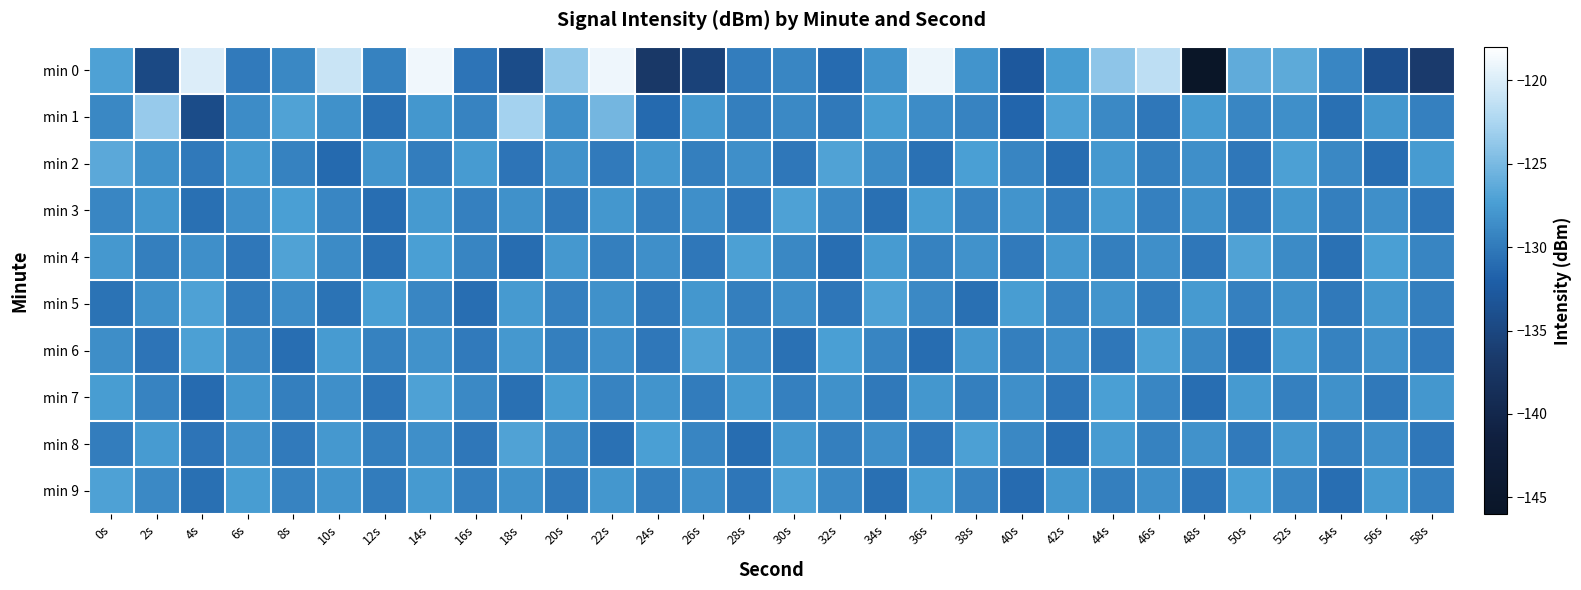

Reading left to right, list all the values displayed in this chart.

min 0: 0s=-127.1	2s=-134.7	4s=-119.9	6s=-130.0	8s=-128.9	10s=-120.9	12s=-129.5	14s=-118.9	16s=-130.4	18s=-134.4	20s=-123.8	22s=-118.9	24s=-137.0	26s=-135.5	28s=-129.7	30s=-129.1	32s=-131.1	34s=-128.1	36s=-119.0	38s=-128.2	40s=-132.8	42s=-127.5	44s=-123.9	46s=-121.6	48s=-146.0	50s=-126.2	52s=-126.4	54s=-129.2	56s=-134.0	58s=-136.6
min 1: 0s=-128.9	2s=-123.5	4s=-134.3	6s=-128.7	8s=-127.0	10s=-128.3	12s=-130.7	14s=-127.9	16s=-129.3	18s=-122.8	20s=-128.5	22s=-125.3	24s=-131.2	26s=-127.8	28s=-129.6	30s=-128.9	32s=-130.1	34s=-127.5	36s=-128.7	38s=-129.3	40s=-131.5	42s=-127.1	44s=-128.9	46s=-130.2	48s=-127.6	50s=-129.1	52s=-128.4	54s=-130.7	56s=-127.9	58s=-129.5
min 2: 0s=-126.5	2s=-128.3	4s=-130.1	6s=-127.7	8s=-129.4	10s=-131.2	12s=-128.0	14s=-129.8	16s=-127.6	18s=-130.4	20s=-128.2	22s=-130.0	24s=-127.8	26s=-129.6	28s=-128.4	30s=-130.2	32s=-127.0	34s=-128.8	36s=-130.6	38s=-127.4	40s=-129.2	42s=-131.0	44s=-127.8	46s=-129.6	48s=-128.4	50s=-130.2	52s=-127.2	54s=-129.0	56s=-130.8	58s=-127.6
min 3: 0s=-129.1	2s=-127.9	4s=-130.7	6s=-128.5	8s=-127.3	10s=-129.1	12s=-130.9	14s=-127.7	16s=-129.5	18s=-128.3	20s=-130.1	22s=-127.9	24s=-129.7	26s=-128.5	28s=-130.3	30s=-127.1	32s=-128.9	34s=-130.7	36s=-127.5	38s=-129.3	40s=-128.1	42s=-129.9	44s=-127.7	46s=-129.5	48s=-128.3	50s=-130.1	52s=-127.9	54s=-129.7	56s=-128.5	58s=-130.3
min 4: 0s=-127.8	2s=-129.6	4s=-128.4	6s=-130.2	8s=-127.0	10s=-128.8	12s=-130.6	14s=-127.4	16s=-129.2	18s=-131.0	20s=-127.8	22s=-129.6	24s=-128.4	26s=-130.2	28s=-127.2	30s=-129.0	32s=-130.8	34s=-127.6	36s=-129.4	38s=-128.2	40s=-130.0	42s=-127.8	44s=-129.6	46s=-128.4	48s=-130.2	50s=-127.0	52s=-128.8	54s=-130.6	56s=-127.4	58s=-129.2
min 5: 0s=-130.5	2s=-128.3	4s=-127.1	6s=-129.9	8s=-128.7	10s=-130.5	12s=-127.3	14s=-129.1	16s=-130.9	18s=-127.7	20s=-129.5	22s=-128.3	24s=-130.1	26s=-127.9	28s=-129.7	30s=-128.5	32s=-130.3	34s=-127.1	36s=-128.9	38s=-130.7	40s=-127.5	42s=-129.3	44s=-128.1	46s=-129.9	48s=-127.7	50s=-129.5	52s=-128.3	54s=-130.1	56s=-127.9	58s=-129.7
min 6: 0s=-128.6	2s=-130.4	4s=-127.2	6s=-129.0	8s=-130.8	10s=-127.6	12s=-129.4	14s=-128.2	16s=-130.0	18s=-127.8	20s=-129.6	22s=-128.4	24s=-130.2	26s=-127.0	28s=-128.8	30s=-130.6	32s=-127.4	34s=-129.2	36s=-131.0	38s=-127.8	40s=-129.6	42s=-128.4	44s=-130.2	46s=-127.2	48s=-129.0	50s=-130.8	52s=-127.6	54s=-129.4	56s=-128.2	58s=-130.0
min 7: 0s=-127.5	2s=-129.3	4s=-131.1	6s=-127.9	8s=-129.7	10s=-128.5	12s=-130.3	14s=-127.1	16s=-128.9	18s=-130.7	20s=-127.5	22s=-129.3	24s=-128.1	26s=-129.9	28s=-127.7	30s=-129.5	32s=-128.3	34s=-130.1	36s=-127.9	38s=-129.7	40s=-128.5	42s=-130.3	44s=-127.3	46s=-129.1	48s=-130.9	50s=-127.7	52s=-129.5	54s=-128.3	56s=-130.1	58s=-127.9
min 8: 0s=-129.8	2s=-127.6	4s=-130.4	6s=-128.2	8s=-130.0	10s=-127.8	12s=-129.6	14s=-128.4	16s=-130.2	18s=-127.0	20s=-128.8	22s=-130.6	24s=-127.4	26s=-129.2	28s=-131.0	30s=-127.8	32s=-129.6	34s=-128.4	36s=-130.2	38s=-127.2	40s=-129.0	42s=-130.8	44s=-127.6	46s=-129.4	48s=-128.2	50s=-130.0	52s=-127.8	54s=-129.6	56s=-128.4	58s=-130.2
min 9: 0s=-127.1	2s=-128.9	4s=-130.7	6s=-127.5	8s=-129.3	10s=-128.1	12s=-129.9	14s=-127.7	16s=-129.5	18s=-128.3	20s=-130.1	22s=-127.9	24s=-129.7	26s=-128.5	28s=-130.3	30s=-127.1	32s=-128.9	34s=-130.7	36s=-127.5	38s=-129.3	40s=-131.1	42s=-127.9	44s=-129.7	46s=-128.5	48s=-130.3	50s=-127.3	52s=-129.1	54s=-130.9	56s=-127.7	58s=-129.5